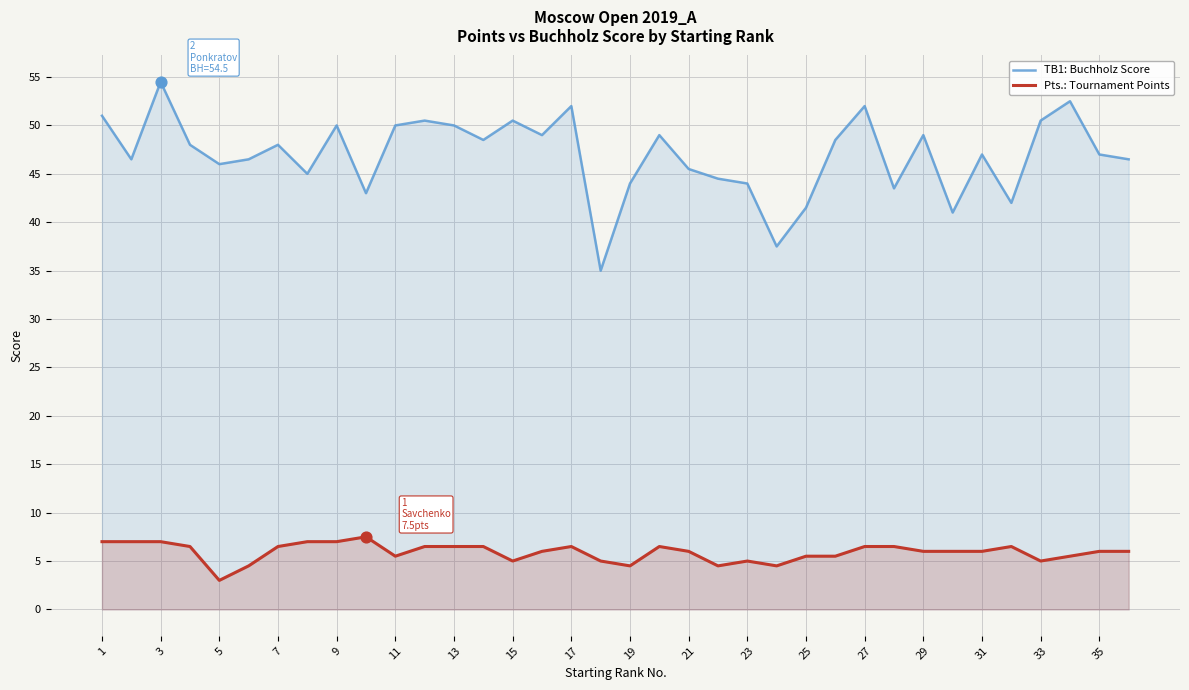

Which series has the largest total across all categories?

TB1: Buchholz Score